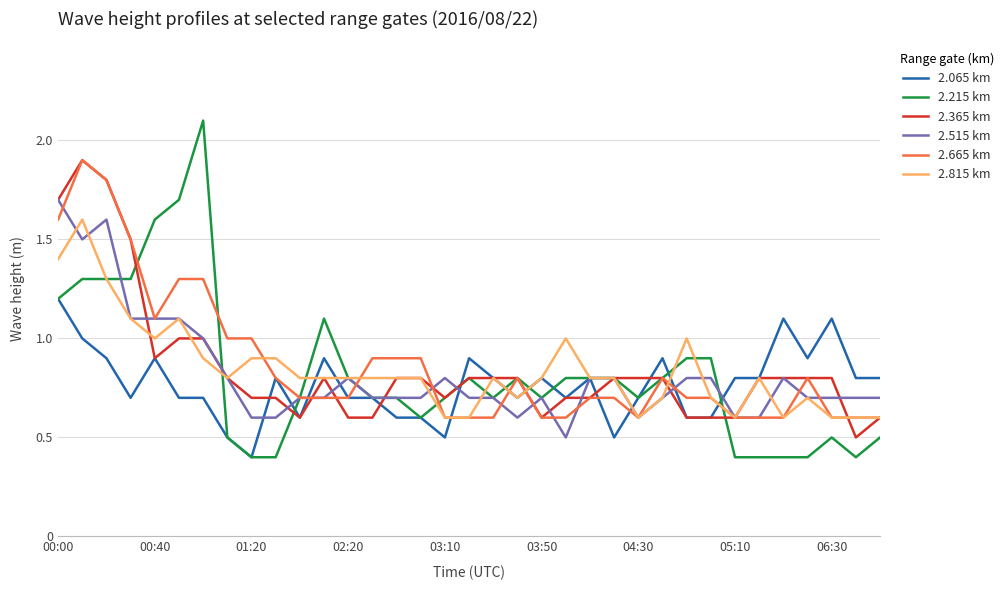

Which series has the widest spread of values?

2.215 km